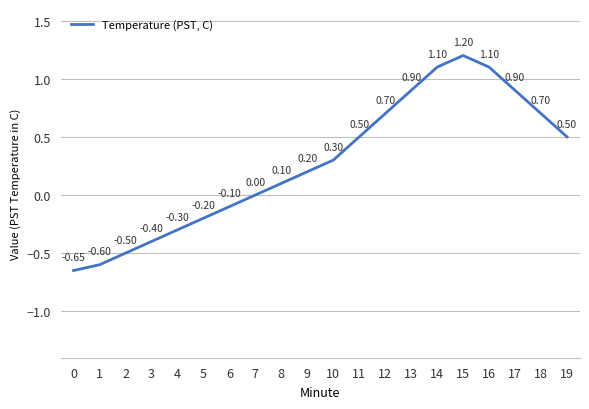

What value does the data have at 4?

-0.3